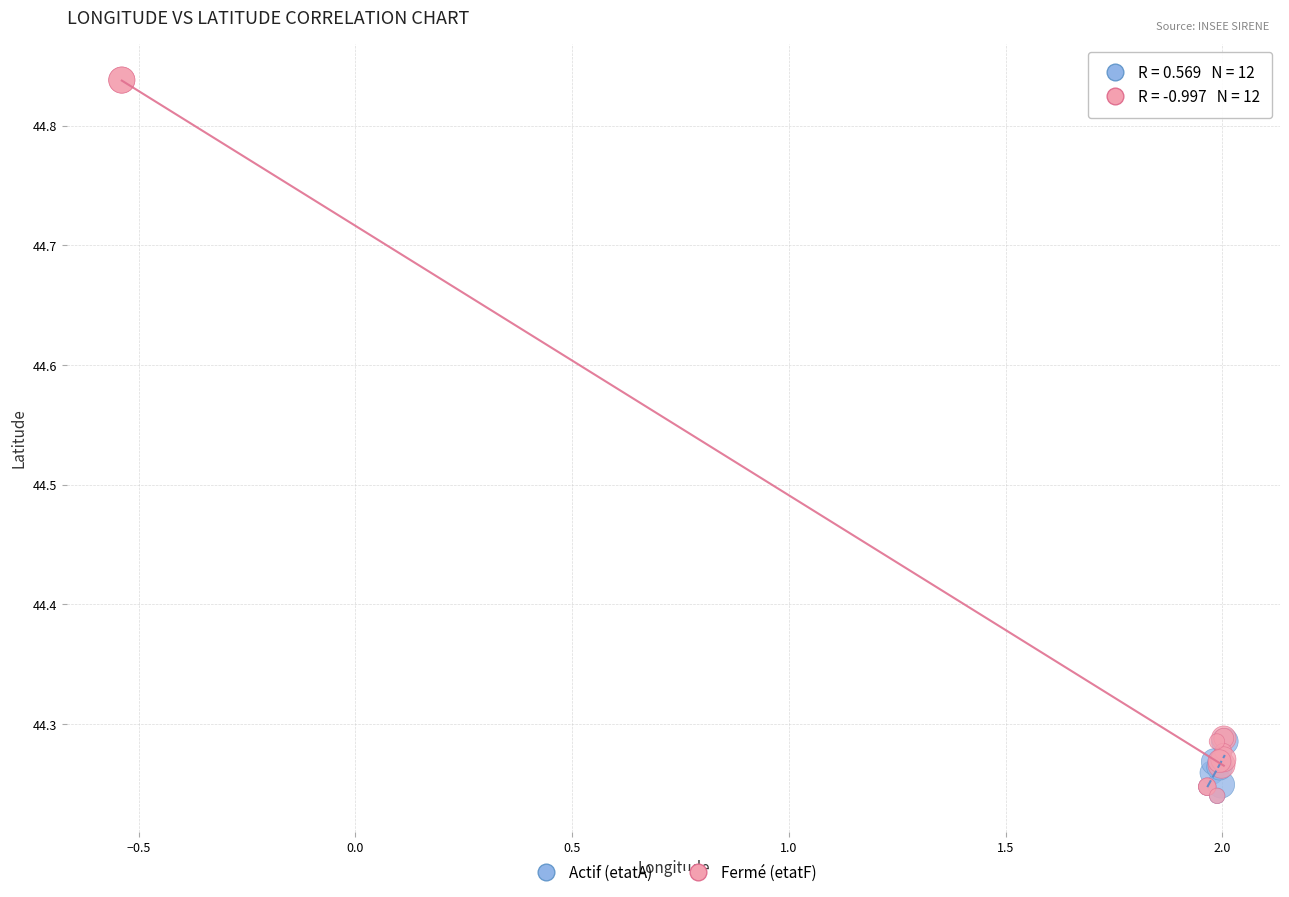

Which series has the widest spread of Y values?

Fermé (etatF)